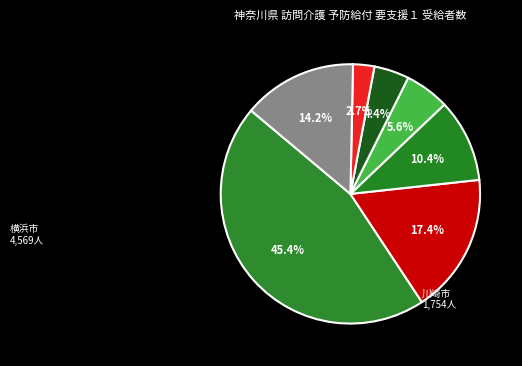

Is there a majority slice in this chart?

No